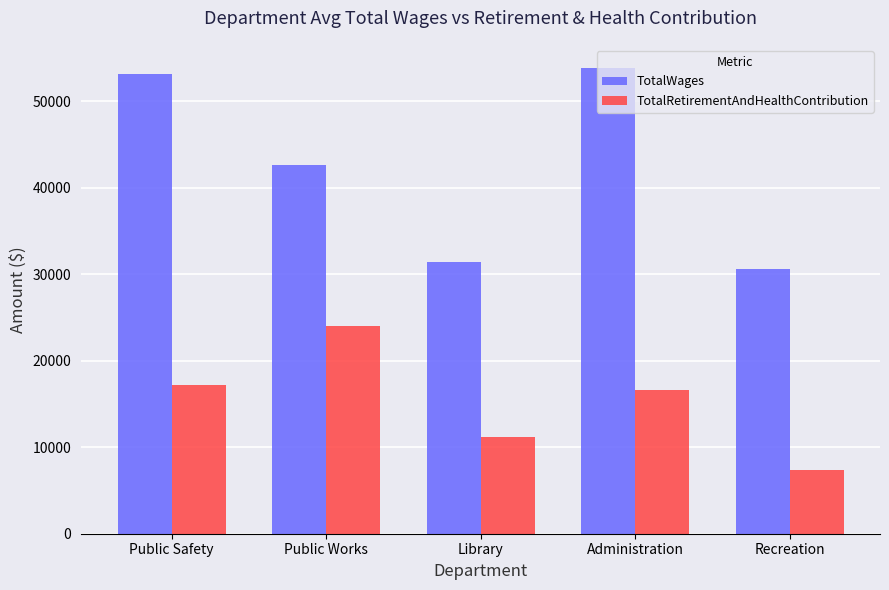

How many values in the TotalRetirementAndHealthContribution series are below 16569?

2